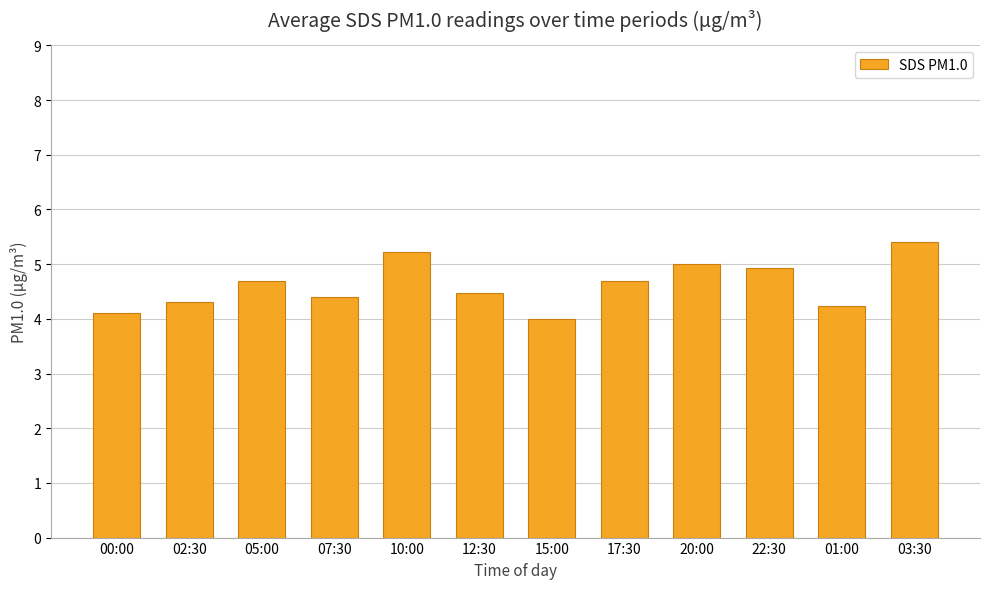

At which category does the chart reach its minimum across all series?

15:00